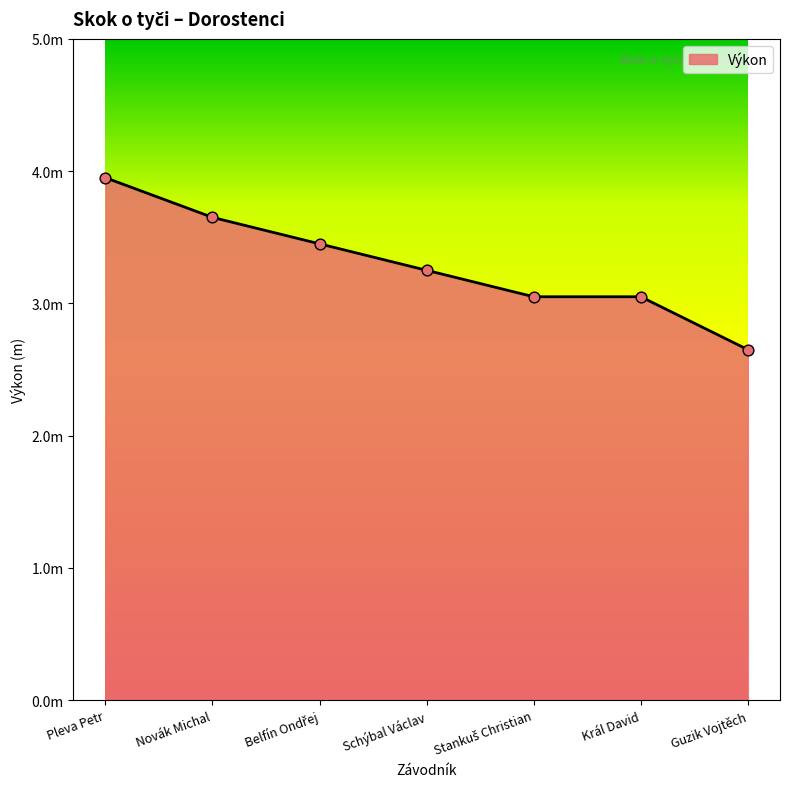

Between Guzik Vojtěch and Novák Michal, which is larger?

Novák Michal